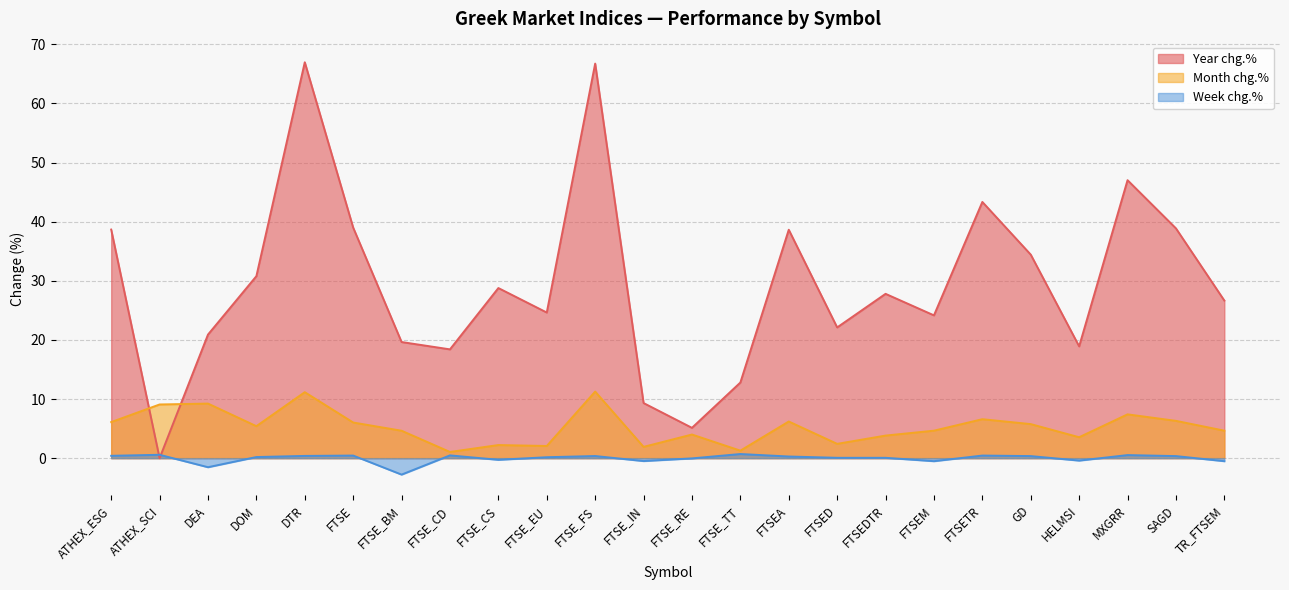

At which label is Month chg.% closest to 6?

FTSE